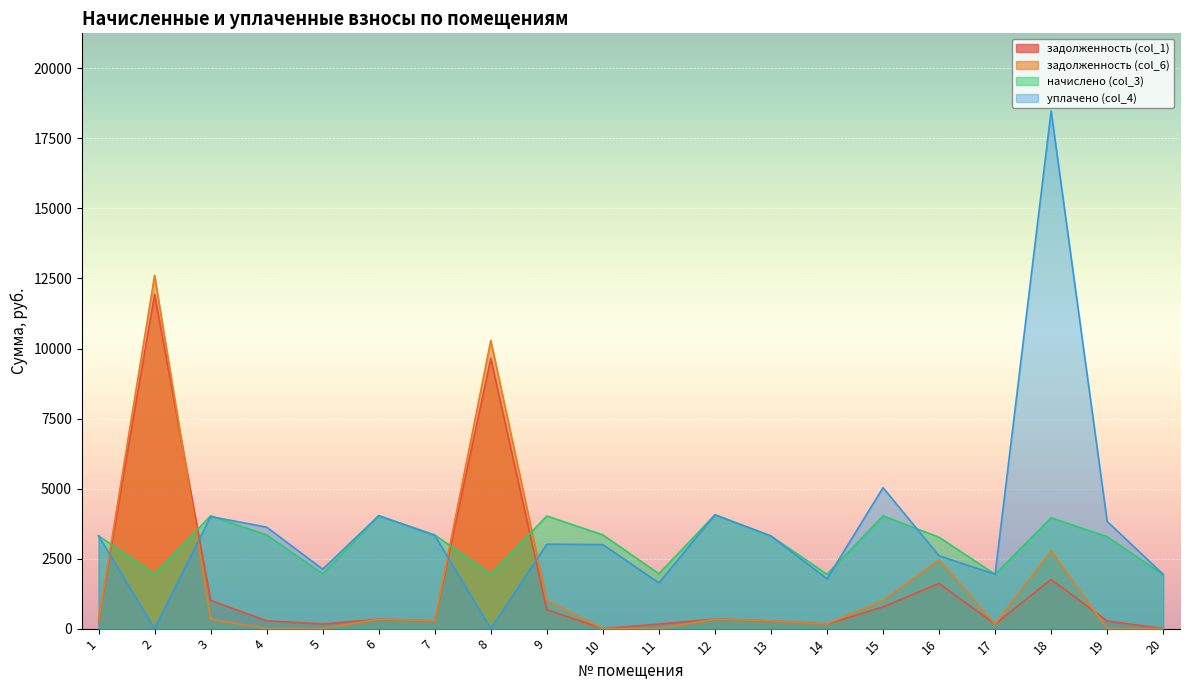

Where is задолженность (col_6) nearest to the value 6306?

18